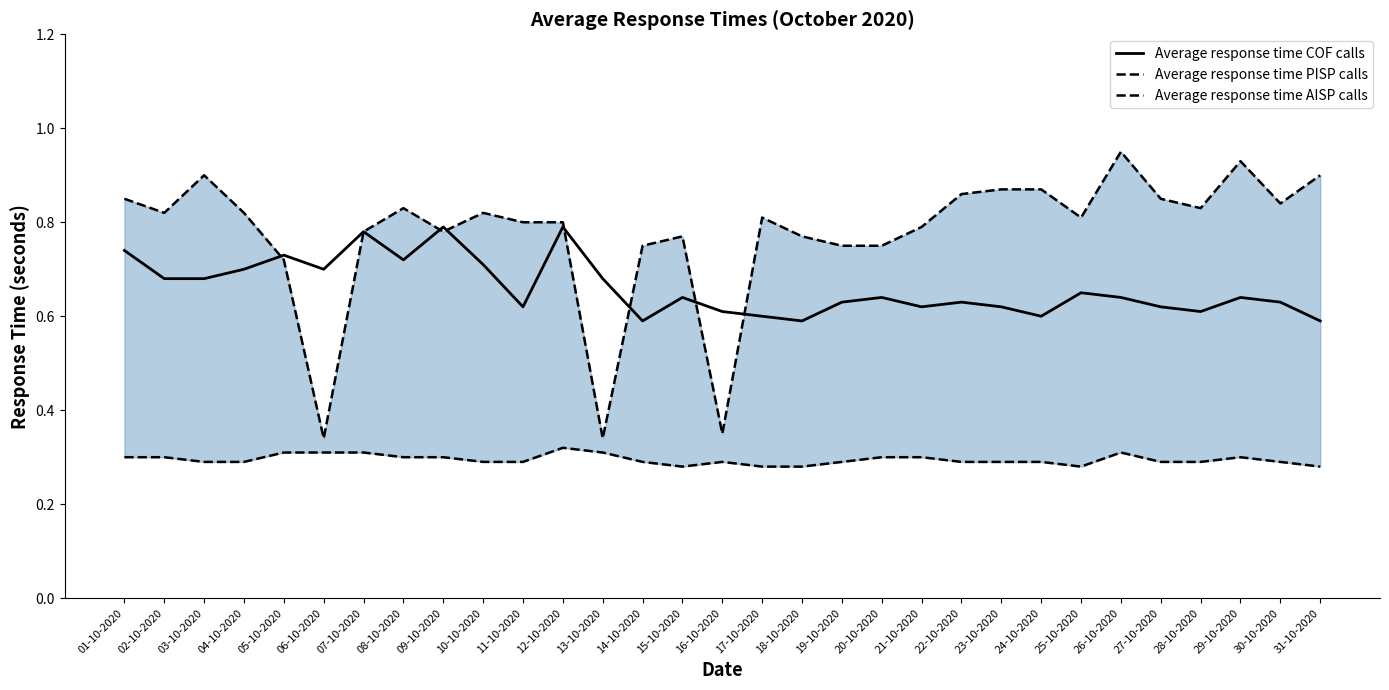

True or false: Average response time AISP calls has more than 2 interior local peaks.

True